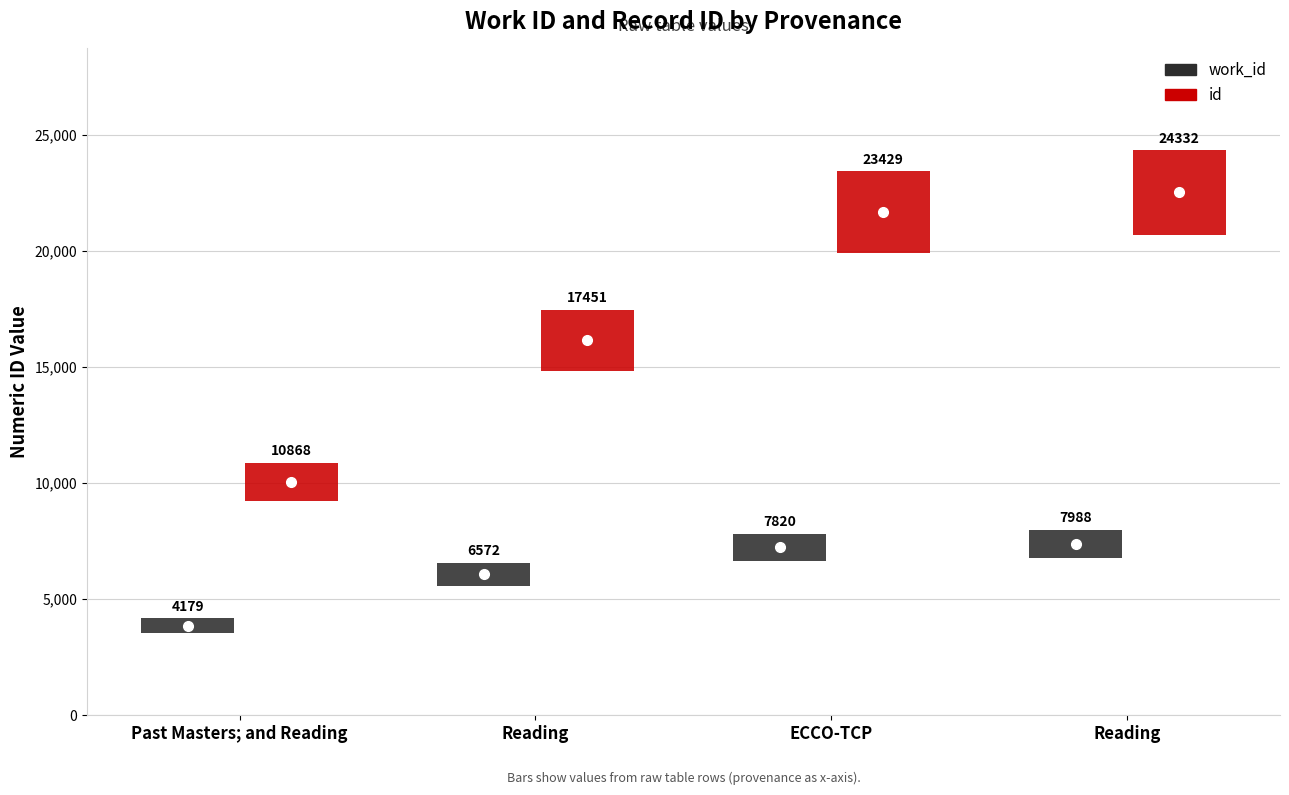

Which category has the lowest value in the work_id series?

Past Masters; and Reading